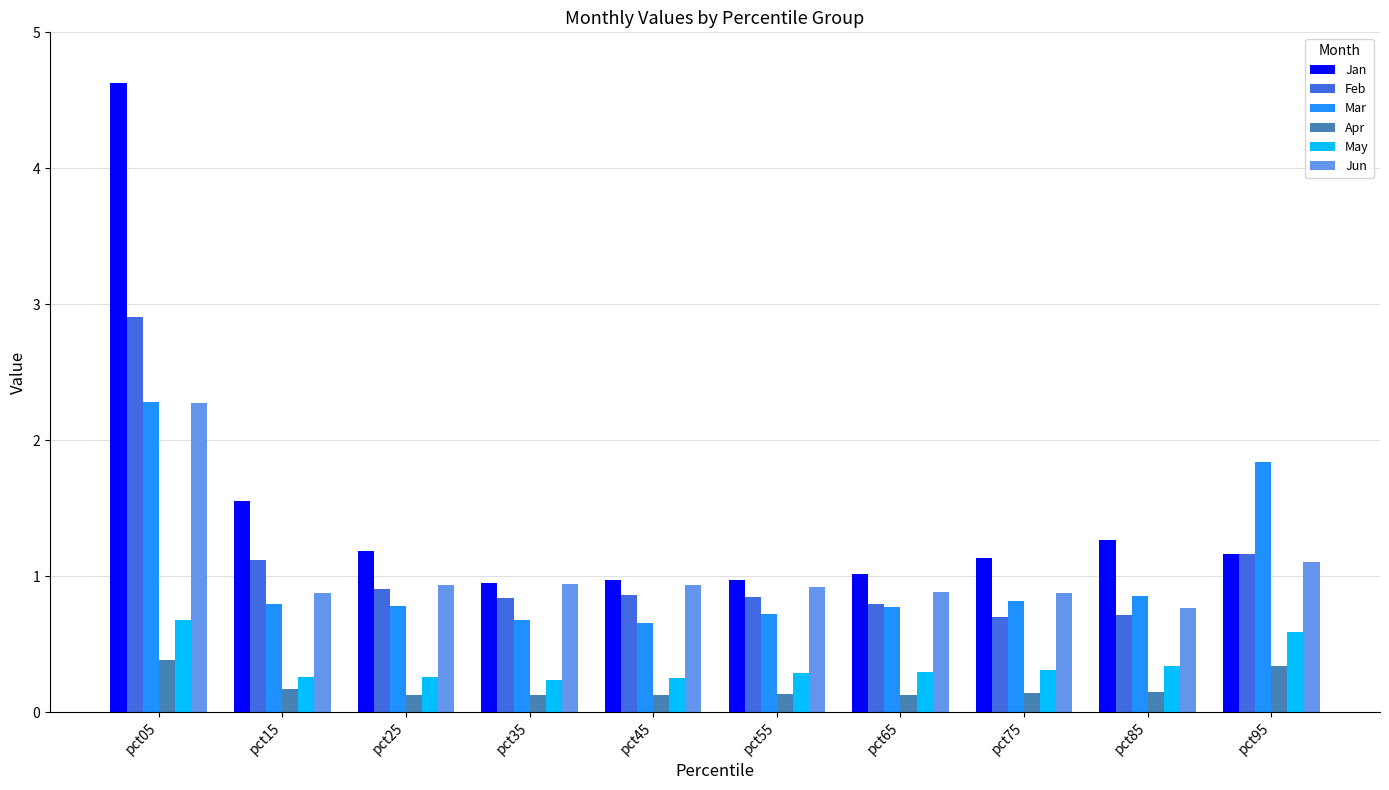

What is the sum of the Apr values at pct15 and pct85?

0.3